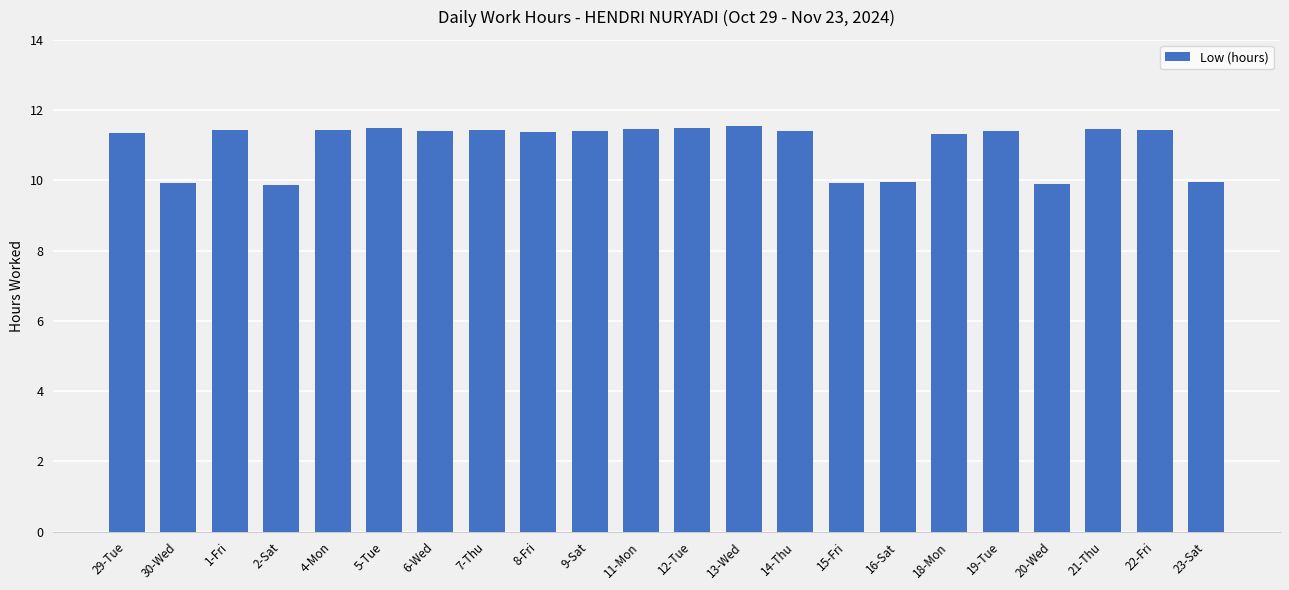

Count the values in the range 9 to 11.

6